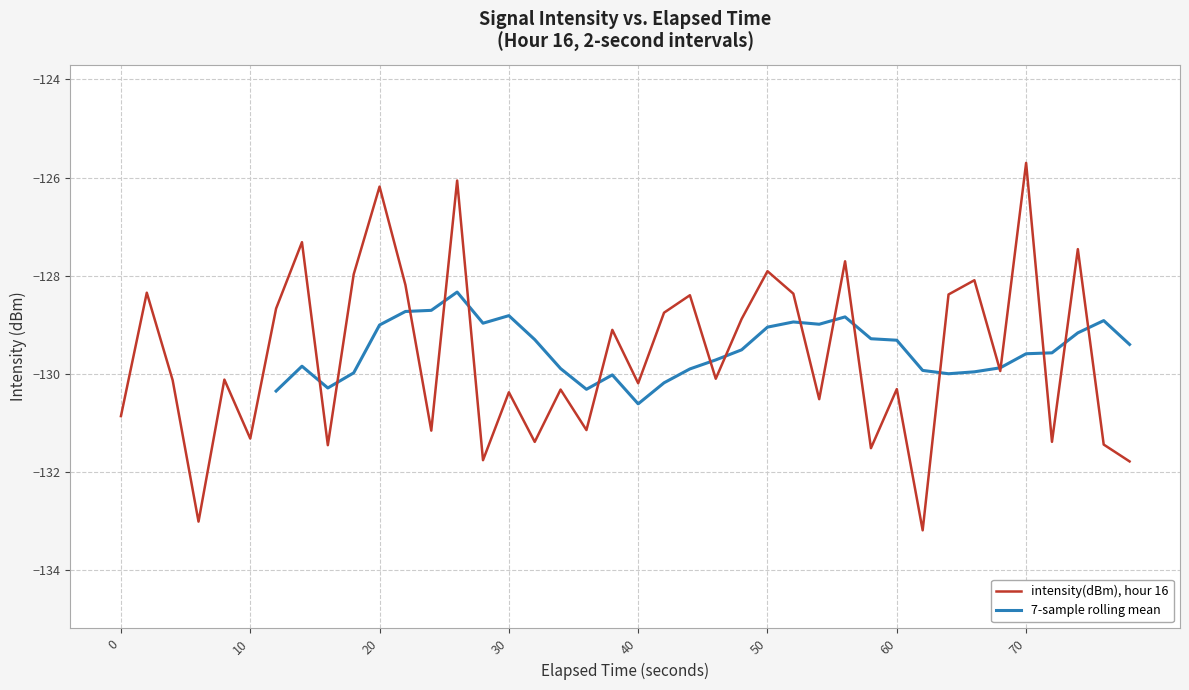

At which label does intensity(dBm), hour 16 reach its peak?

70